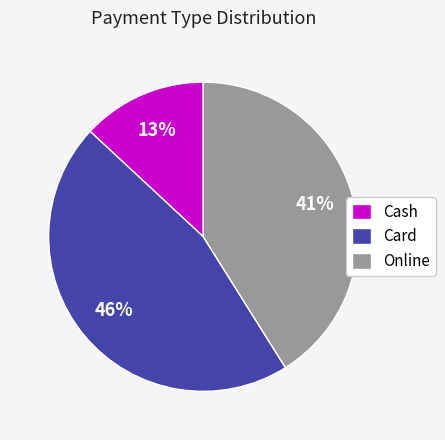

Does Cash represent more than half of the total?

No